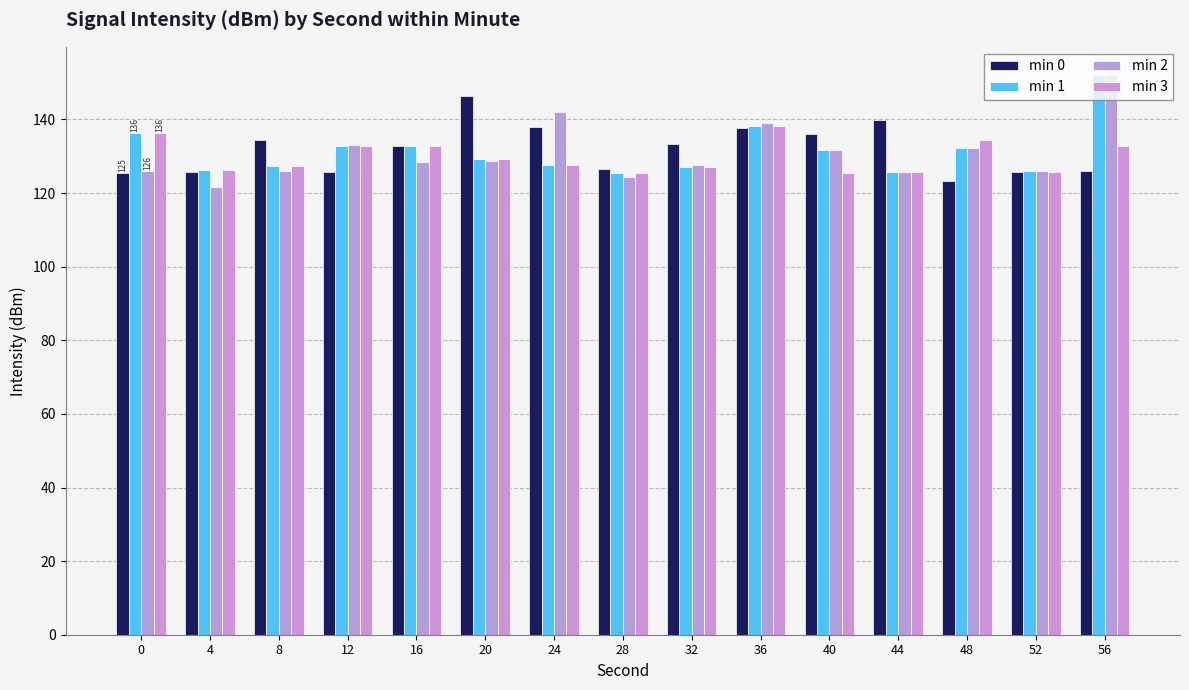

Does the chart contain any negative values?

No